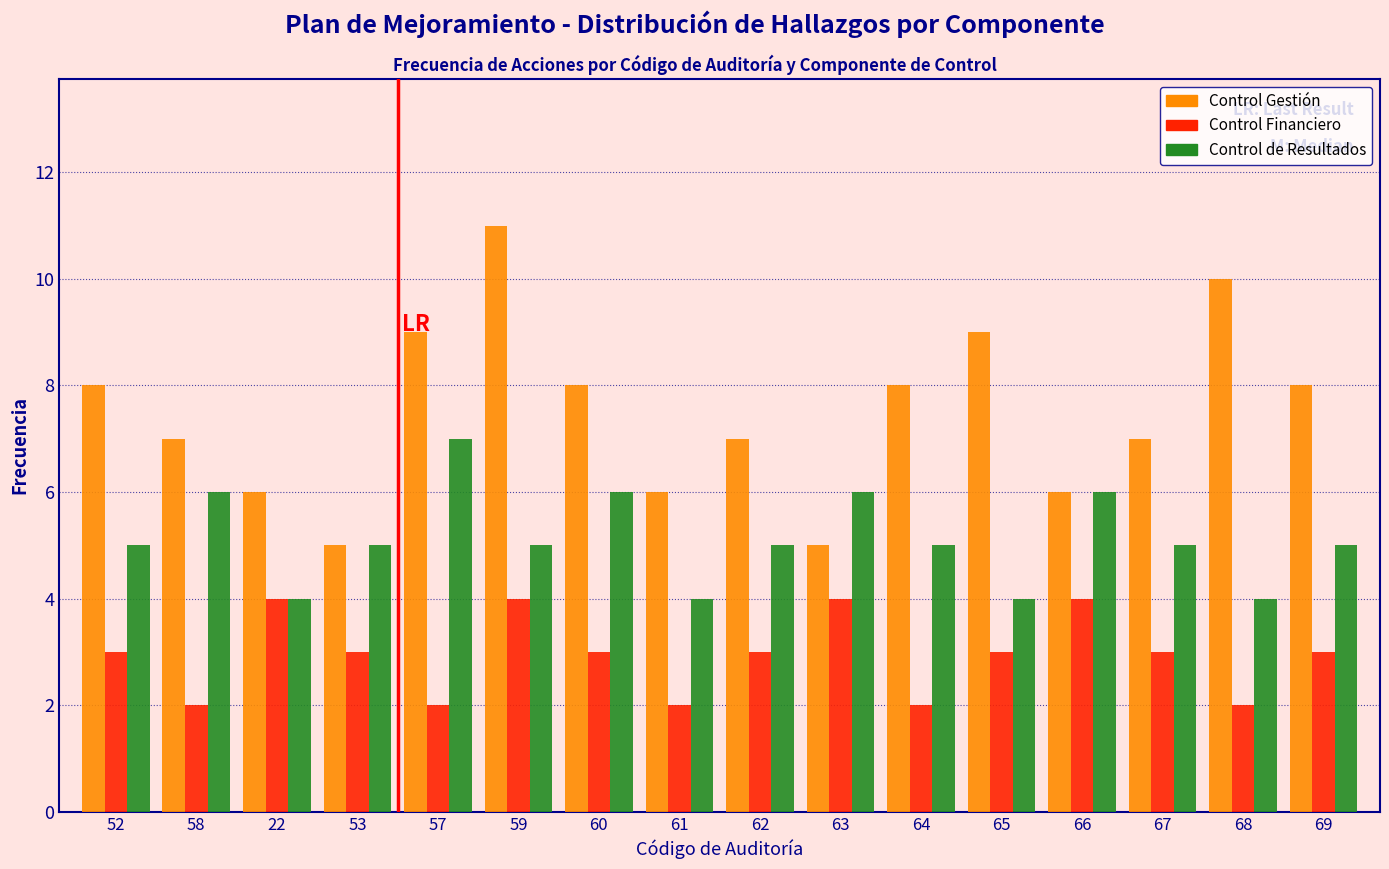

What is the sum of all Control Gestión values?

120